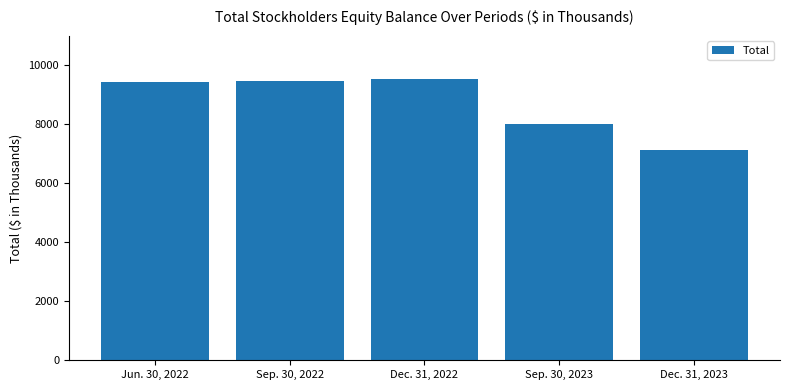

What is the sum of all values?

43563